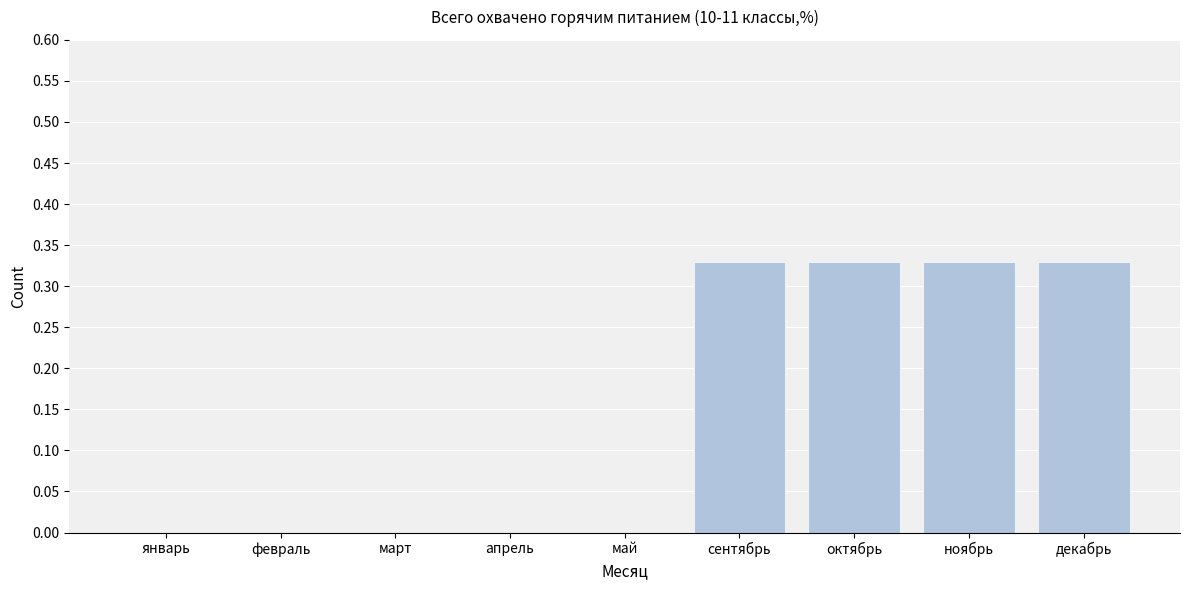

What is the sum of all values?

1.3